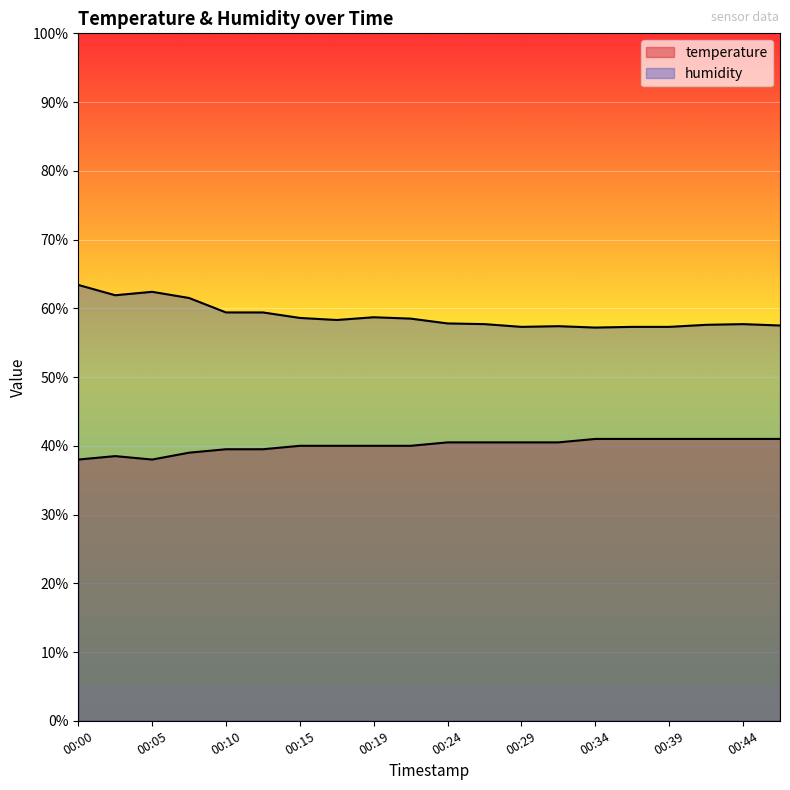

Reading left to right, list all the values displayed in this chart.

temperature: 00:00=38.0	00:02=38.5	00:05=38.0	00:07=39.0	00:10=39.5	00:12=39.5	00:15=40.0	00:17=40.0	00:19=40.0	00:22=40.0	00:24=40.5	00:27=40.5	00:29=40.5	00:32=40.5	00:34=41.0	00:36=41.0	00:39=41.0	00:41=41.0	00:44=41.0	00:46=41.0
humidity: 00:00=63.4	00:02=61.9	00:05=62.4	00:07=61.5	00:10=59.4	00:12=59.4	00:15=58.6	00:17=58.3	00:19=58.7	00:22=58.5	00:24=57.8	00:27=57.7	00:29=57.3	00:32=57.4	00:34=57.2	00:36=57.3	00:39=57.3	00:41=57.6	00:44=57.7	00:46=57.5